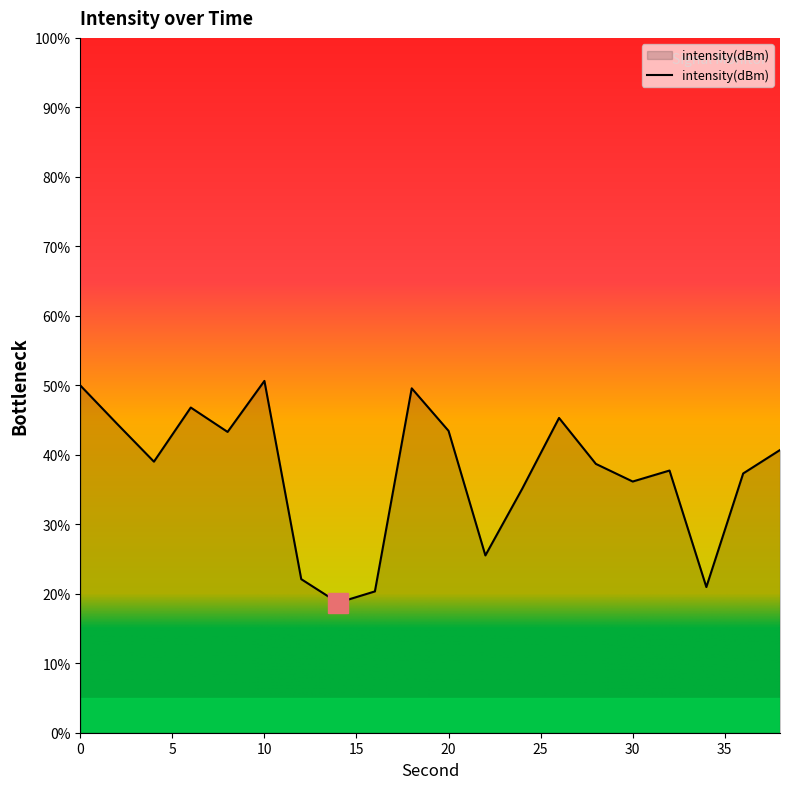

What is the greatest value displayed?

50.6